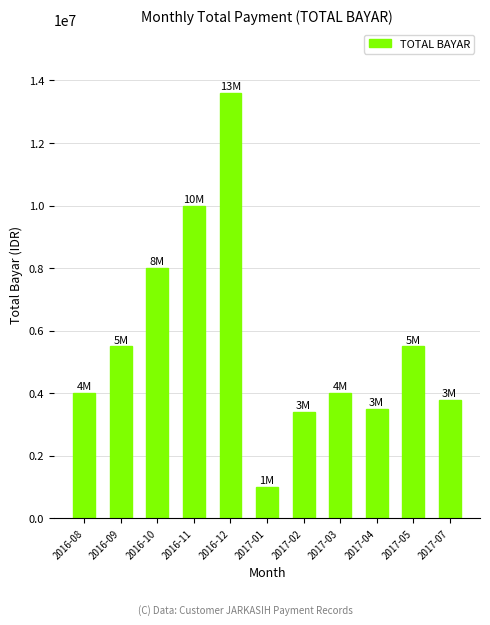

Between 2016-08 and 2016-12, which is larger?

2016-12